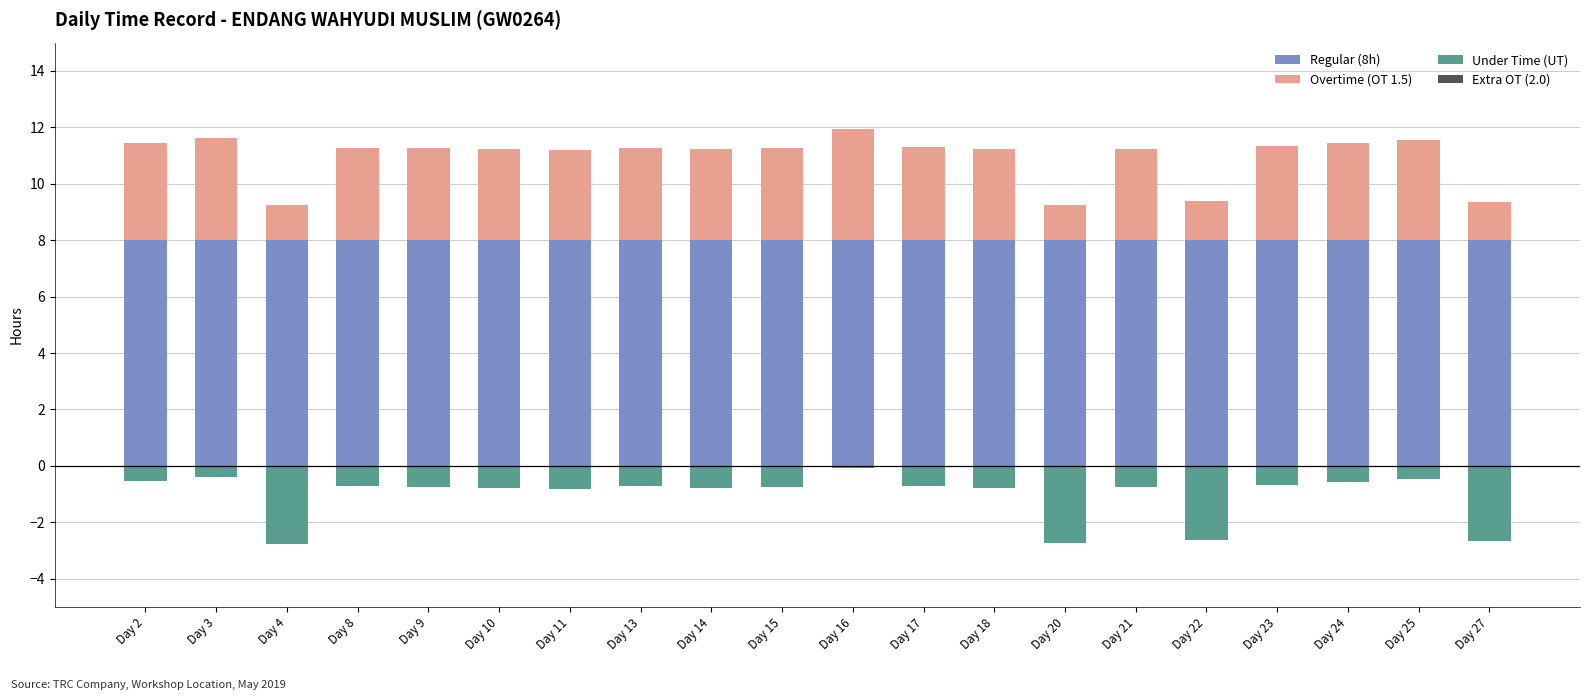

What is the sum of all Regular (8h) values?

160.0